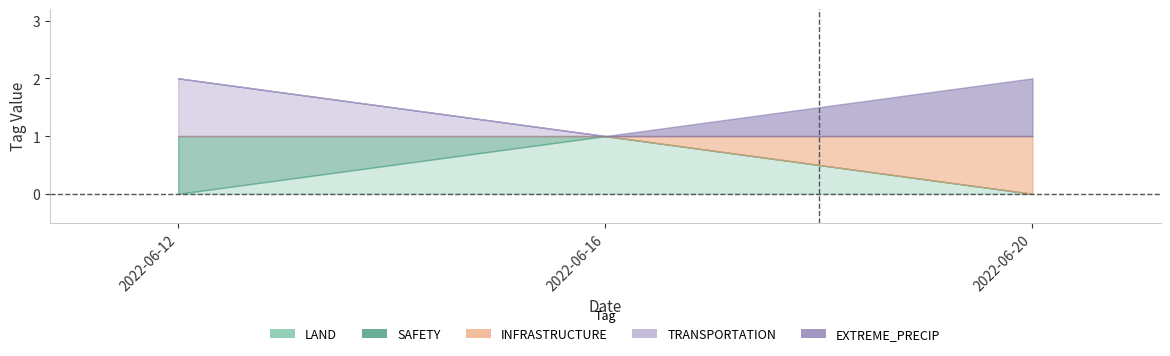

Which category has the highest value in the INFRASTRUCTURE series?

2022-06-20